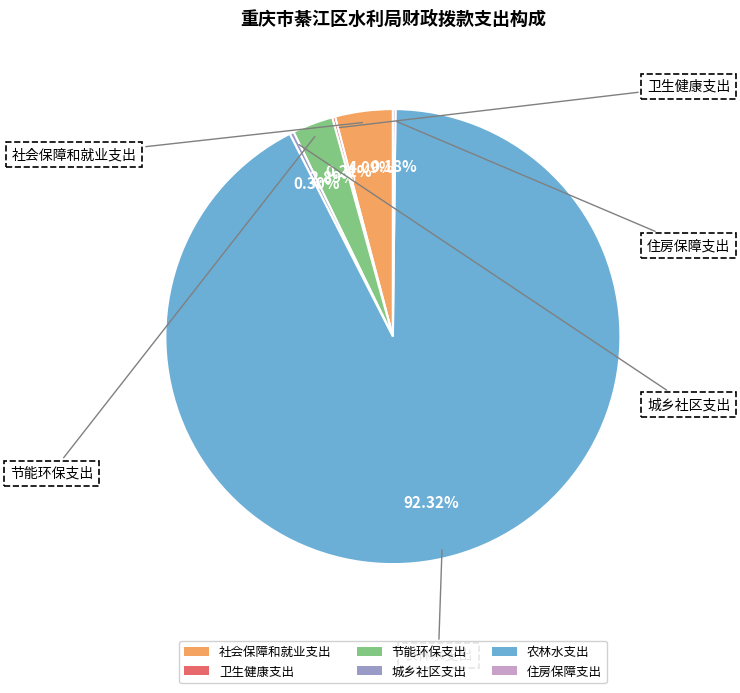

To the nearest percent, what percentage of the pie is 农林水支出?

92%